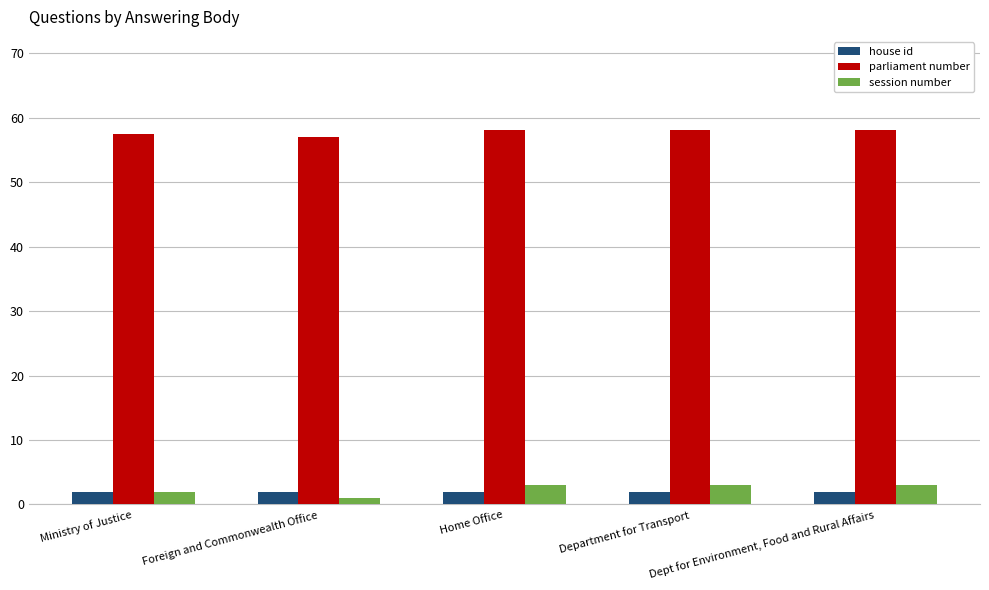

At Home Office, list the series in order from smallest to largest.

house id, session number, parliament number